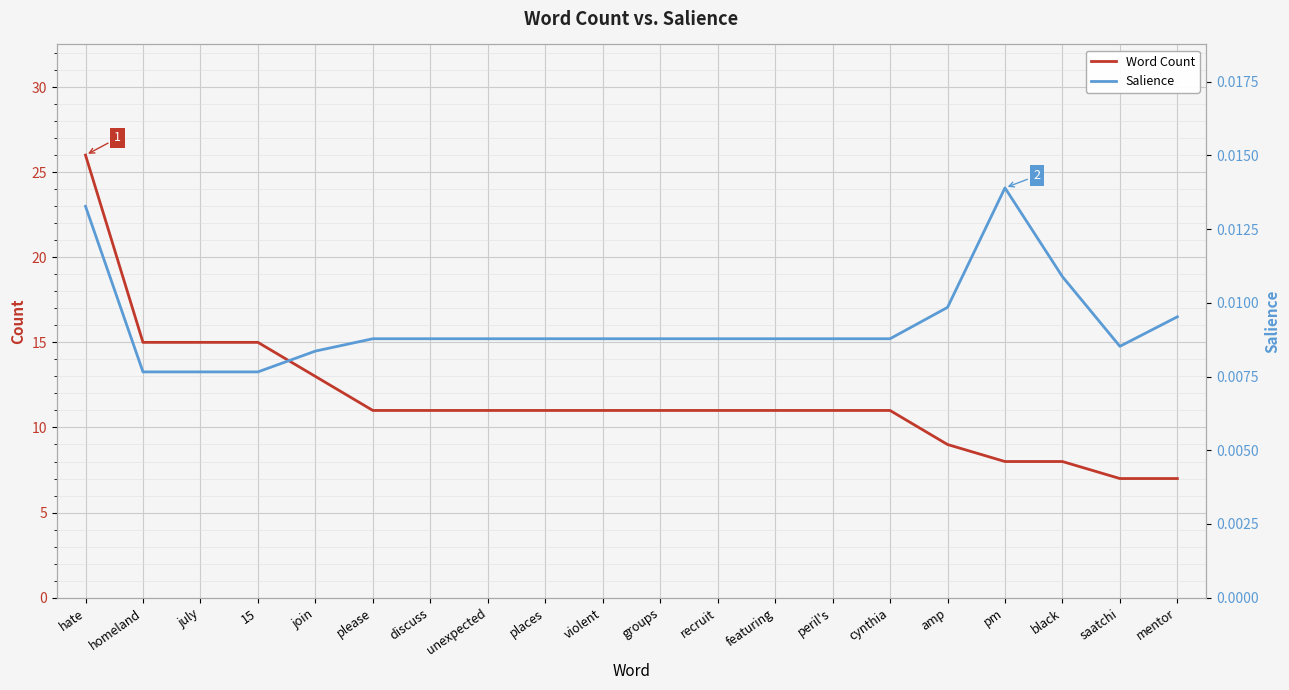

At which label is Salience closest to 0?

homeland